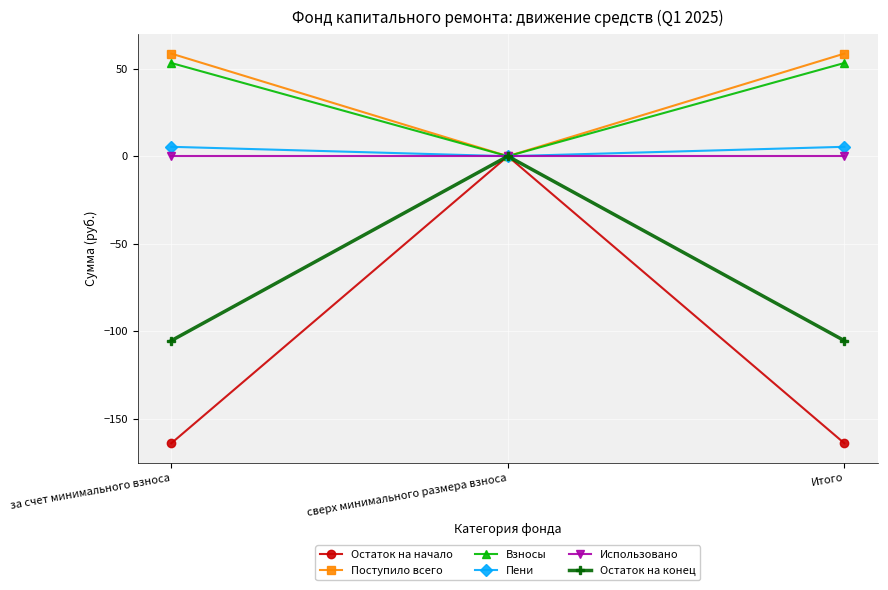

Is this an area chart (filled region under the line)?

No